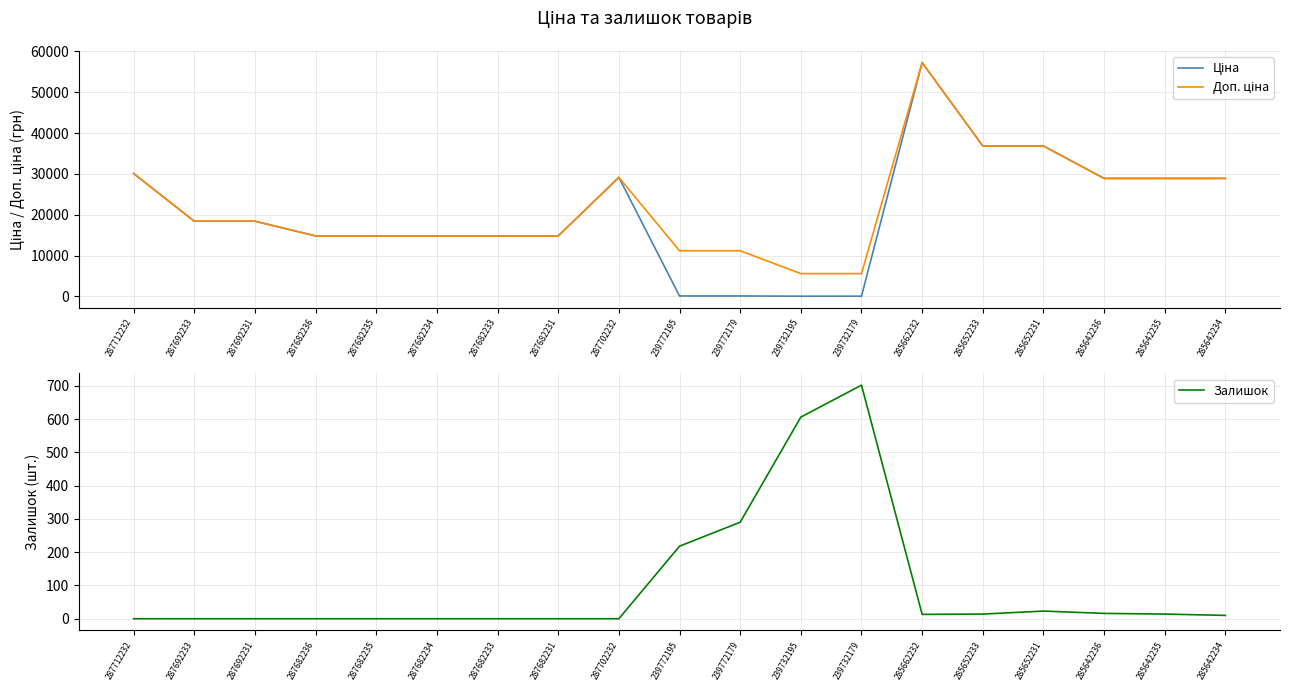

Read the Ціна value at 287682234.

14817.6